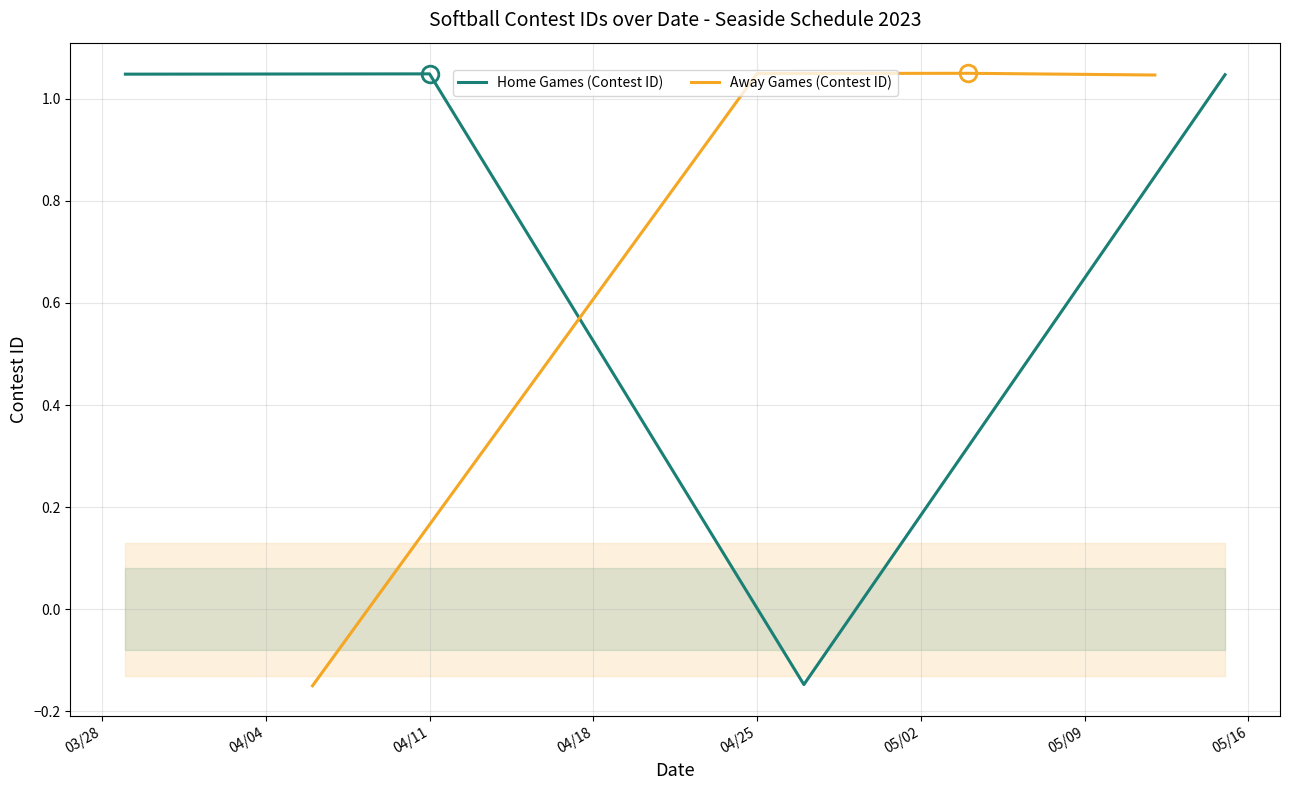

What is the difference between the maximum and minimum values in the Away Games (Contest ID) series?

1.2